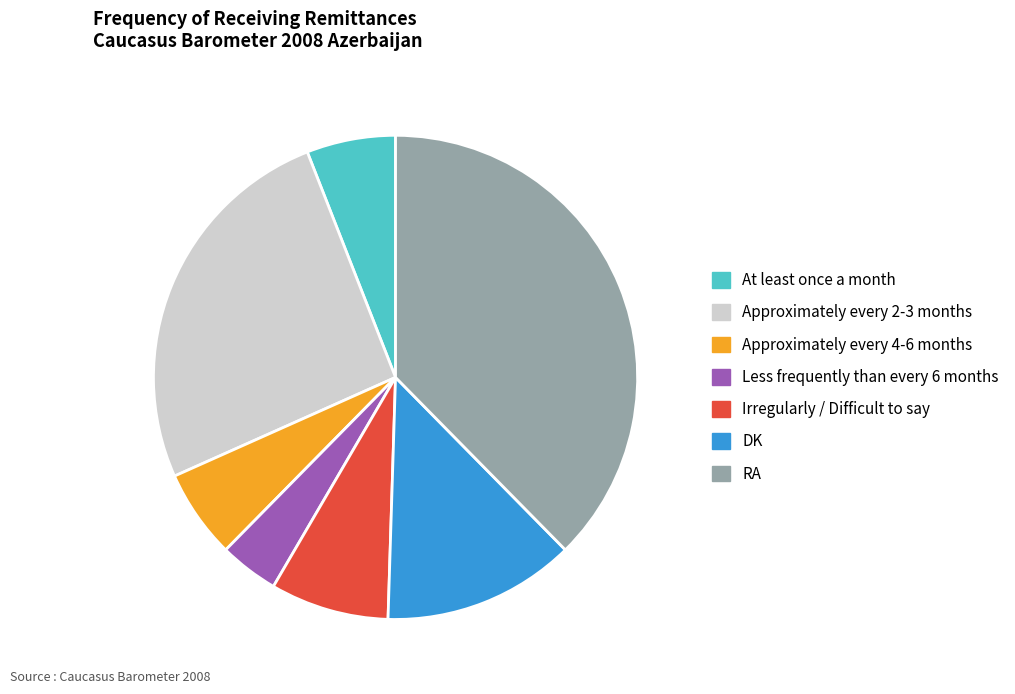

Is it true that Approximately every 2-3 months is 26% of the pie?

True